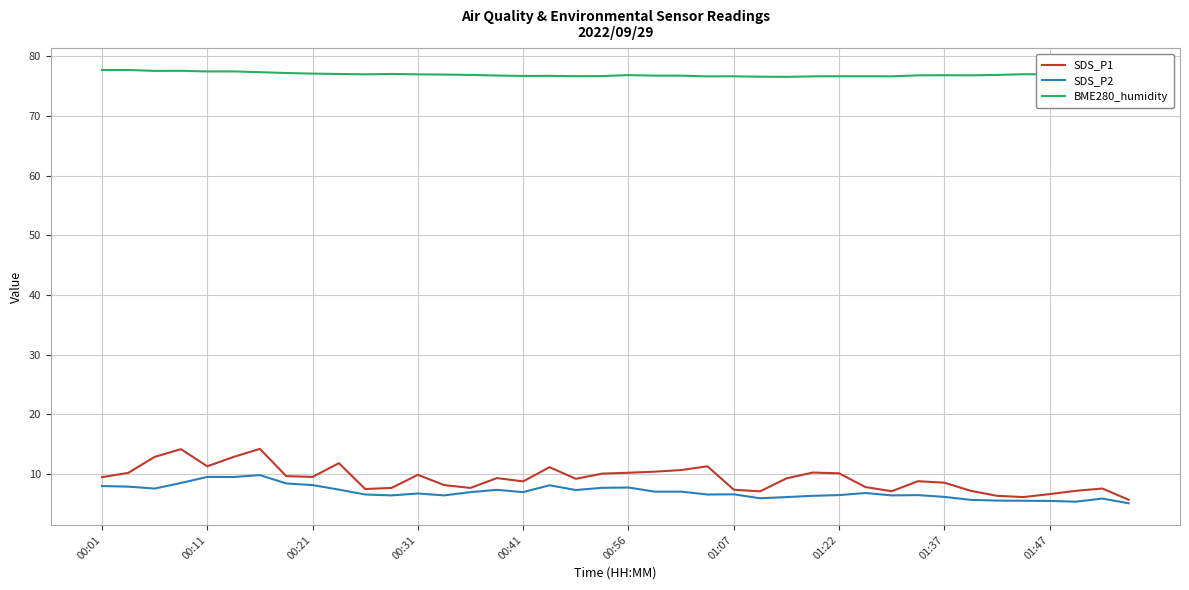

Which series has the largest total across all categories?

BME280_humidity